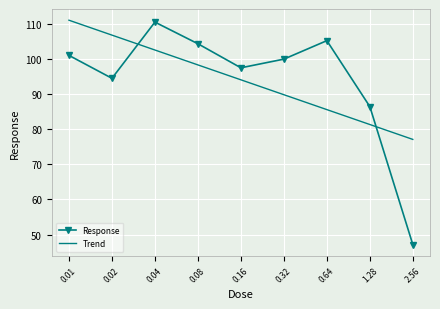

What is the difference between the second highest and minimum values in the Trend series?

29.7